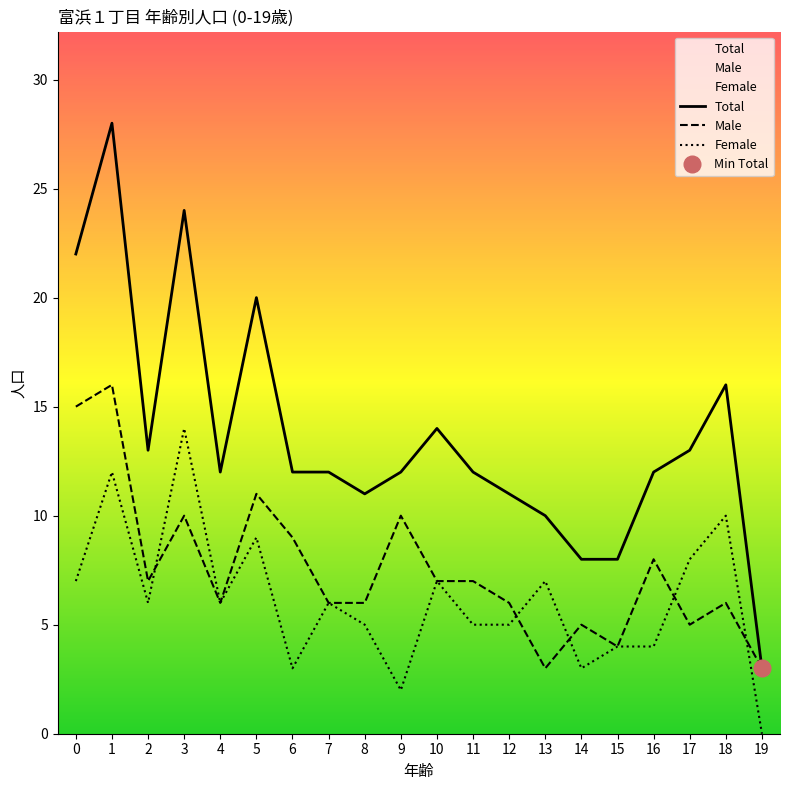

How many data points in Female are less than 6?

9